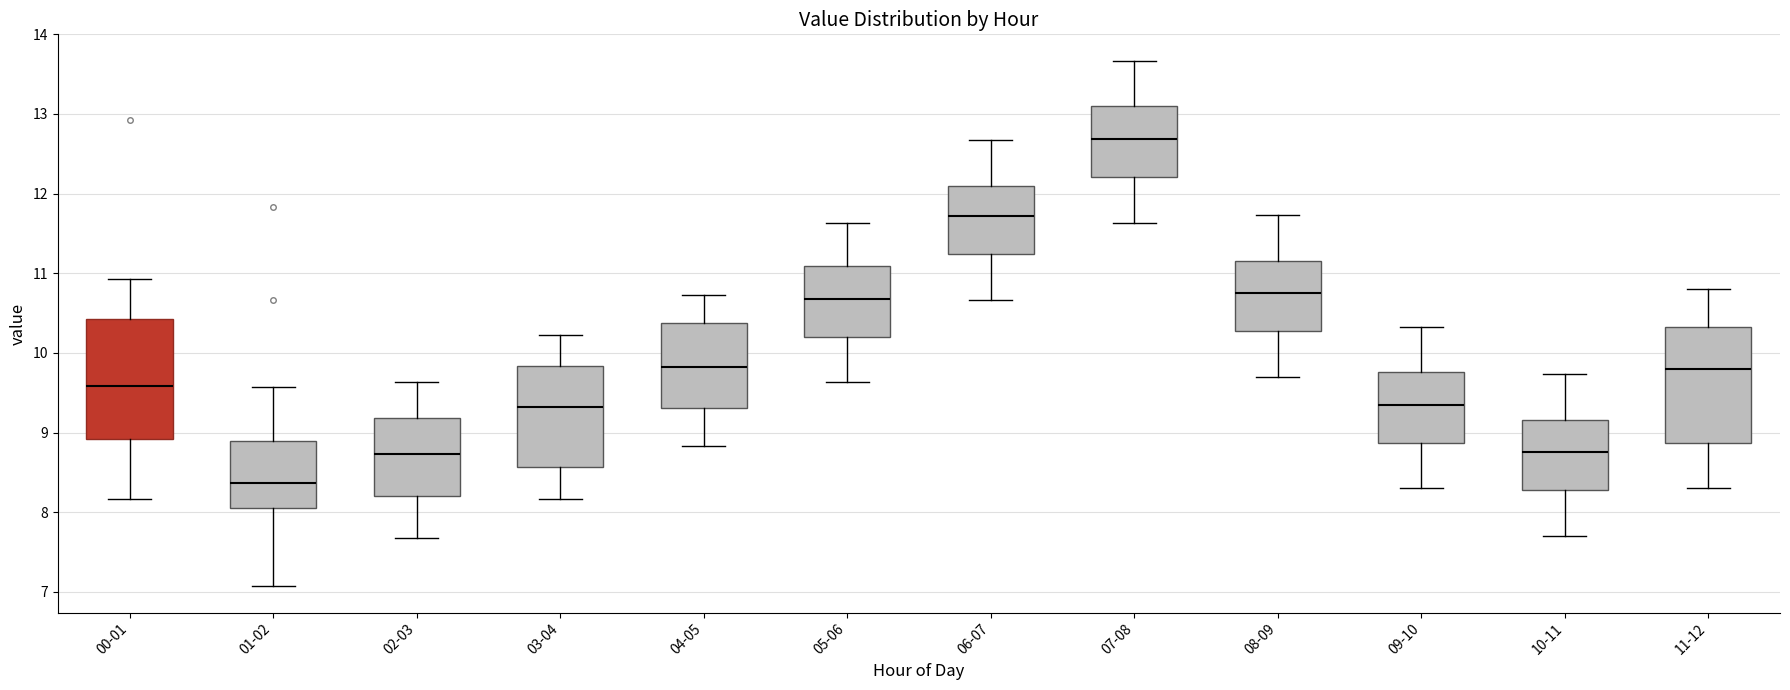

Which box's median line is the highest?

07-08